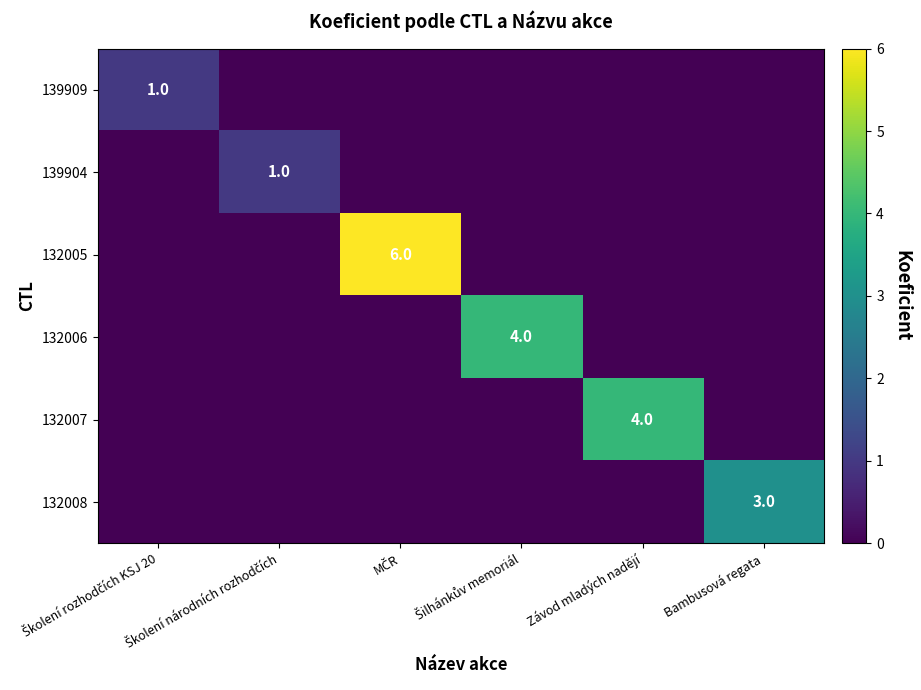

Rank the series by their maximum value, from lowest to highest.

139909, 139904, 132008, 132006, 132007, 132005